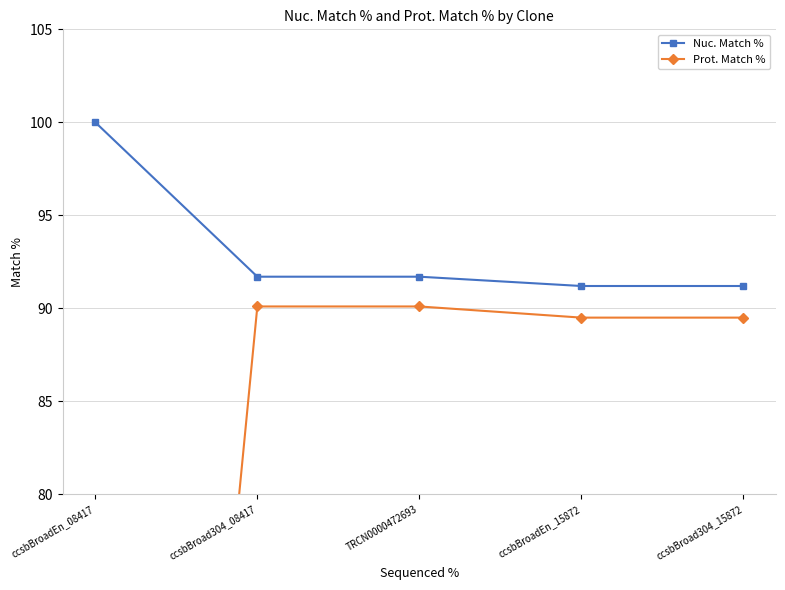

How many lines are shown in the chart?

2